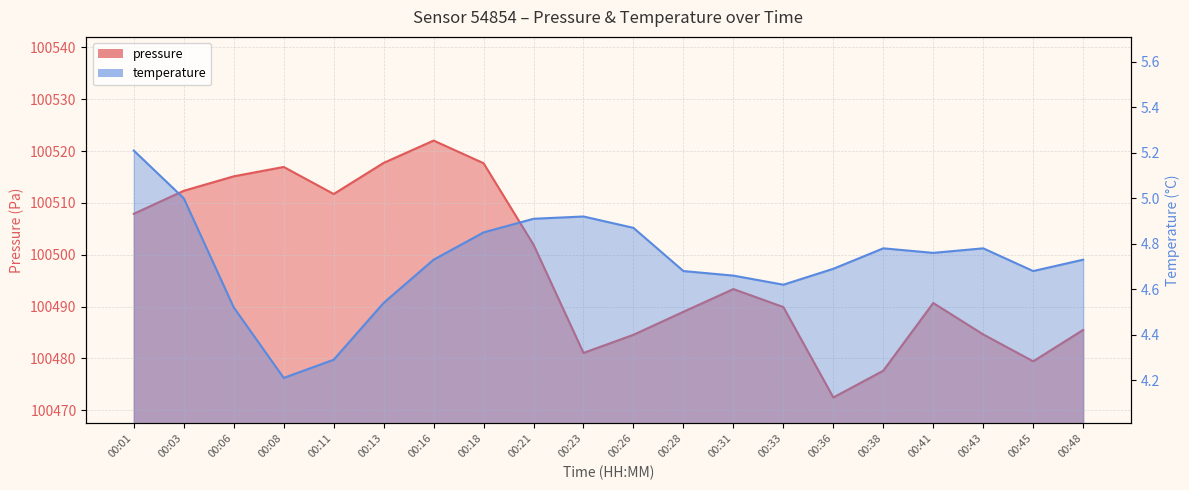

Where is the first local maximum for pressure?

00:08